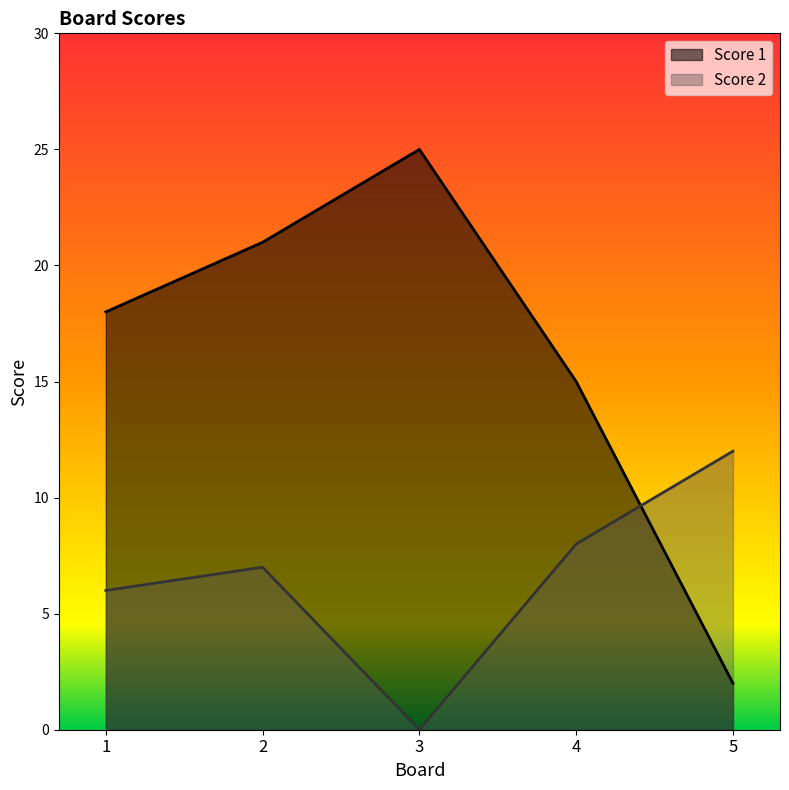

True or false: Score 2 has a value of 0 at 3.

True